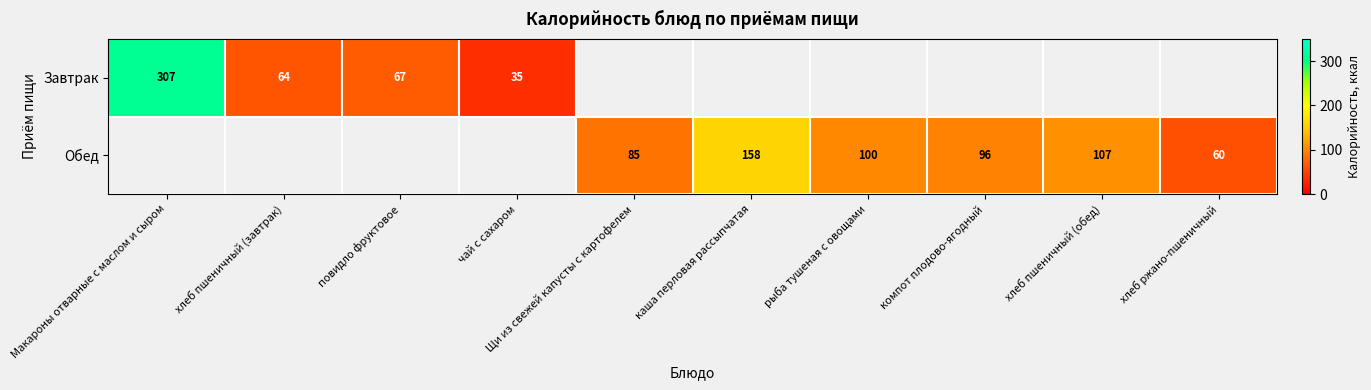

Is the value of Завтрак at повидло фруктовое greater than the value of Обед at рыба тушеная с овощами?

No